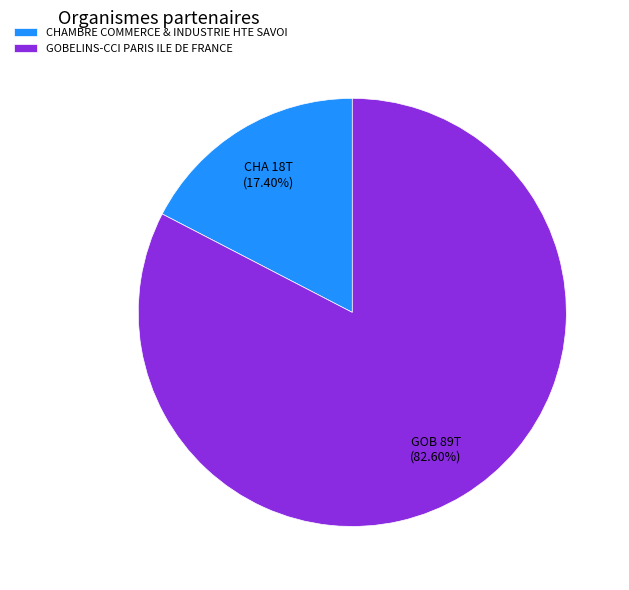

Is it true that GOBELINS-CCI PARIS ILE DE FRANCE is 91% of the pie?

False